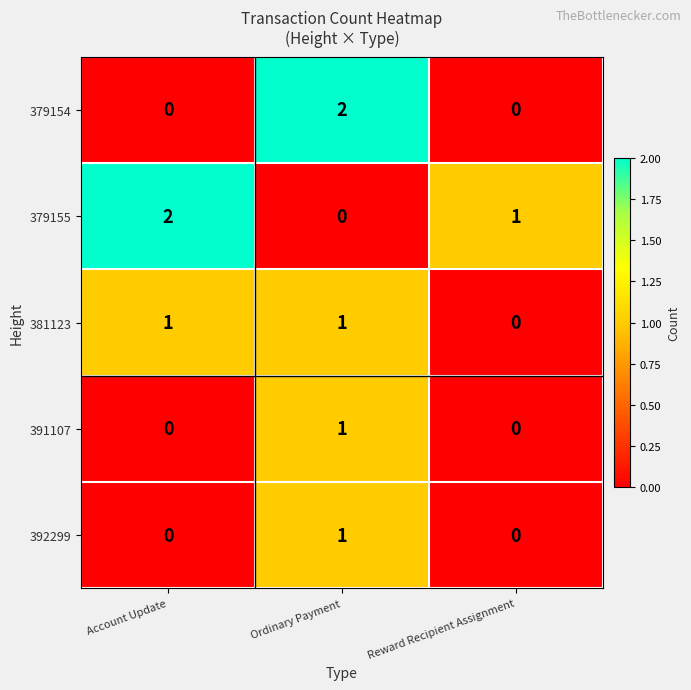

The 392299 series shows 2 at Ordinary Payment. True or false?

False